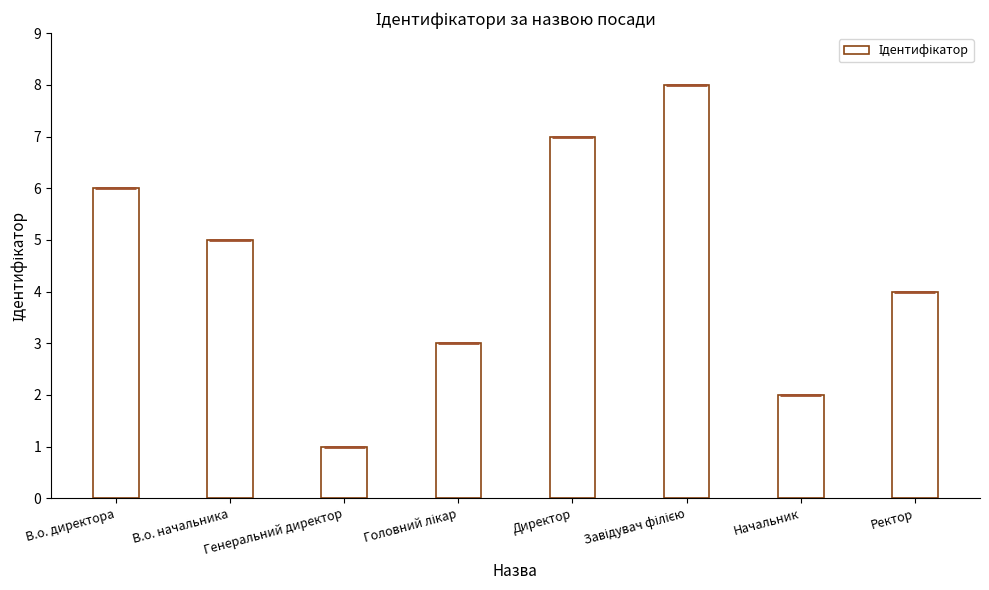

Is it true that the value at Завідувач філією is 3?

False